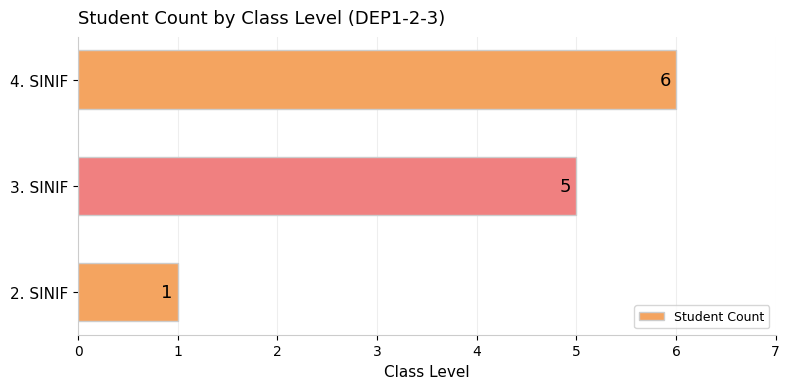

The chart shows a value of 0 at 2. SINIF. True or false?

False